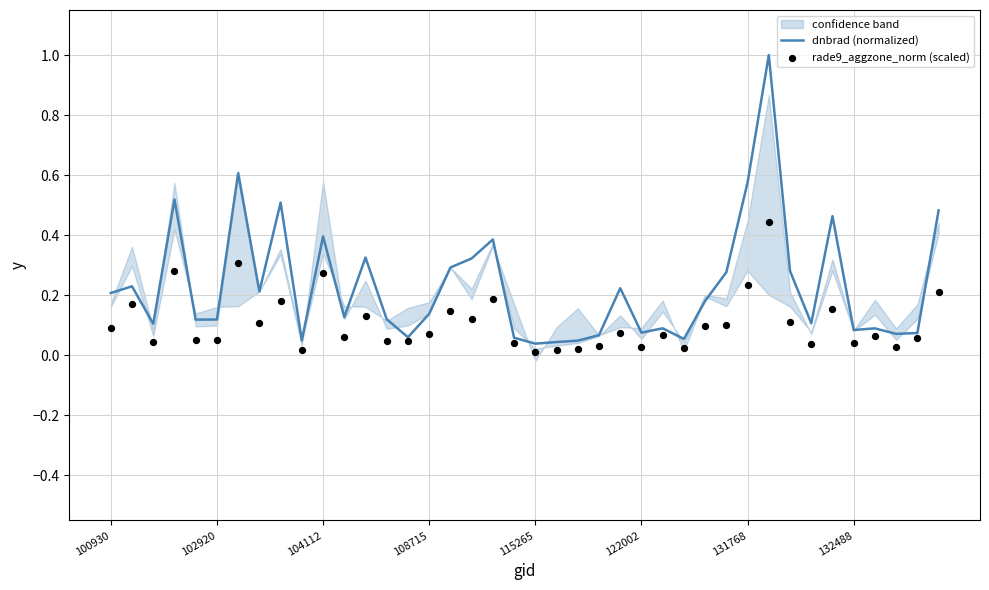

Is the value of dnbrad (normalized) at 17 greater than the value of rade9_aggzone_norm (scaled) at 22?

Yes